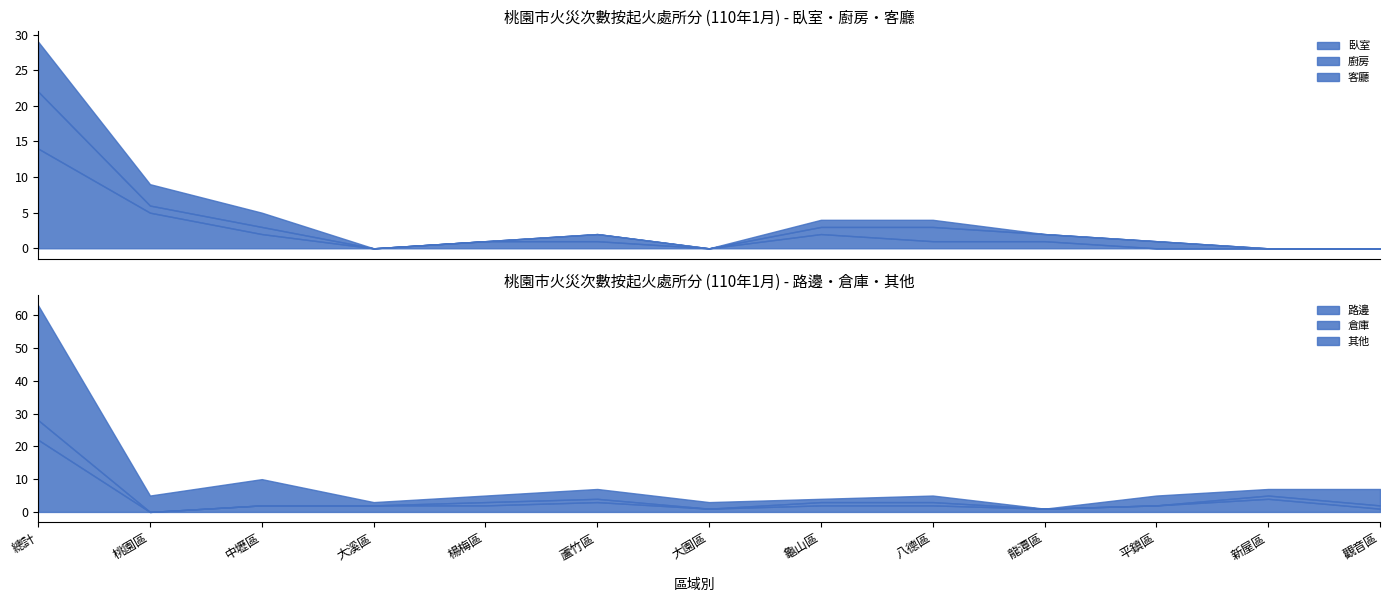

What is the sum of the 臥室 values at 總計 and 大溪區?

14